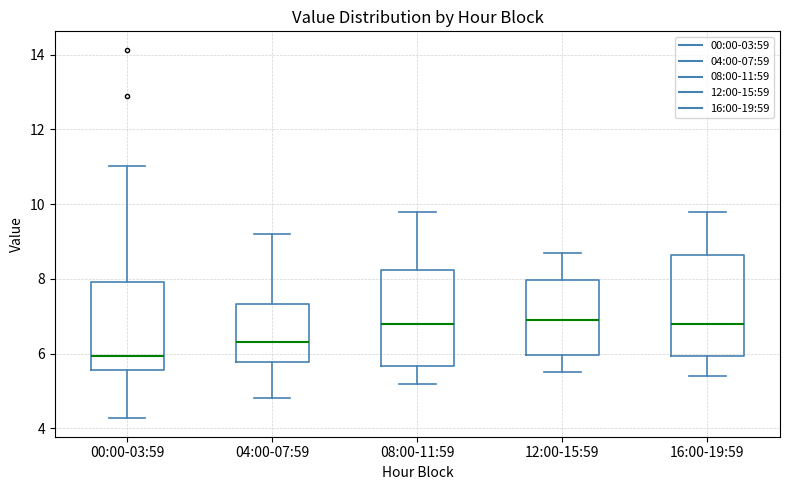

Which box's median line is the lowest?

00:00-03:59